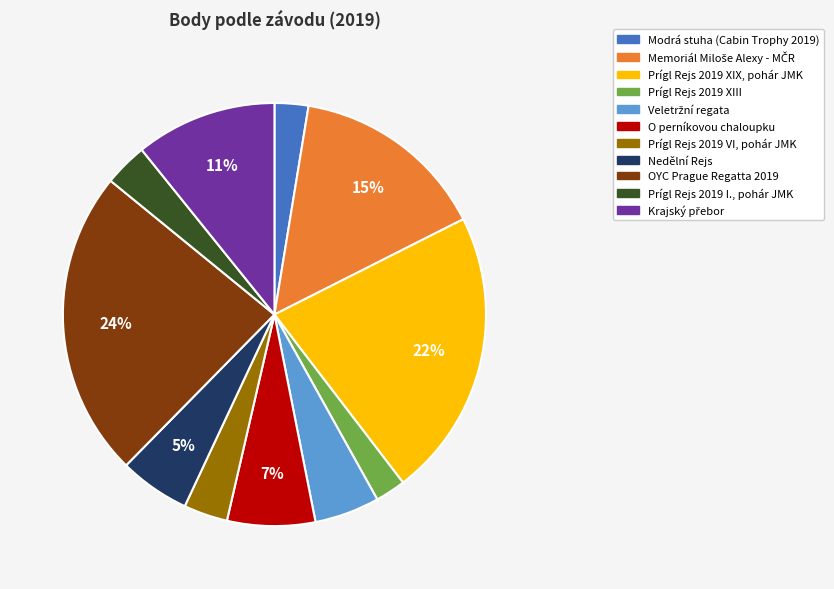

What is the largest slice in the pie chart?

OYC Prague Regatta 2019